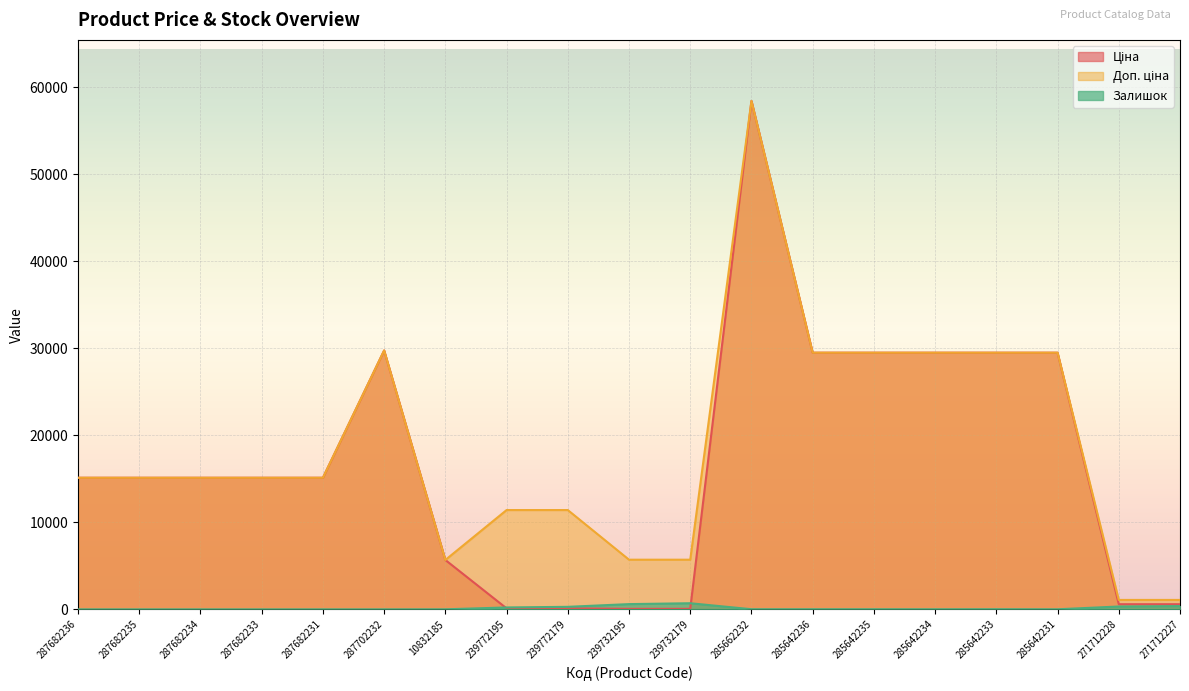

Which has a higher value, 239732195 or 285642233?

285642233